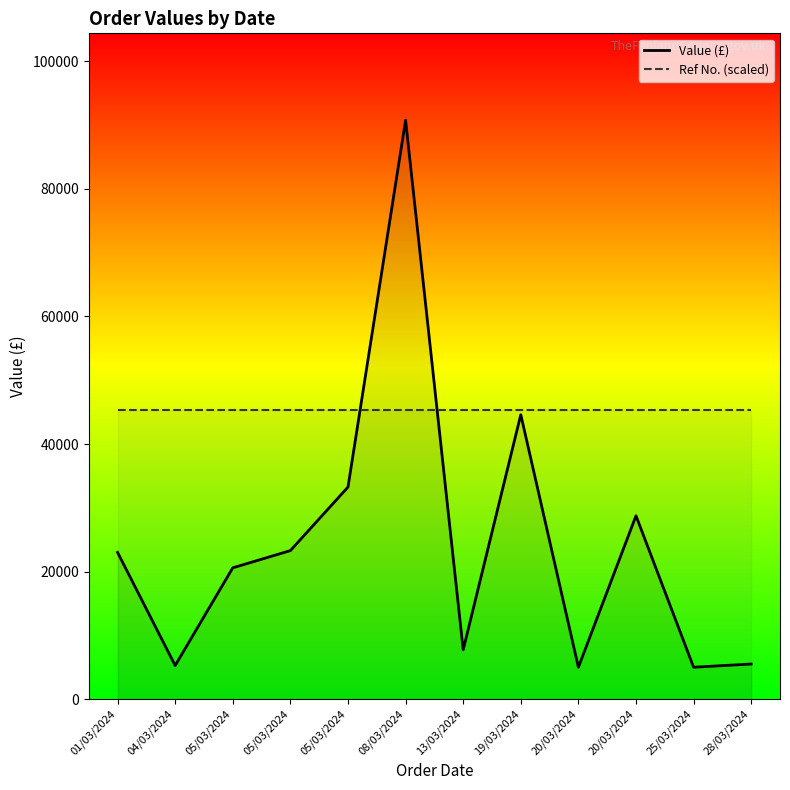

What is the spread (max minus min) of values at 05/03/2024?

24806.7